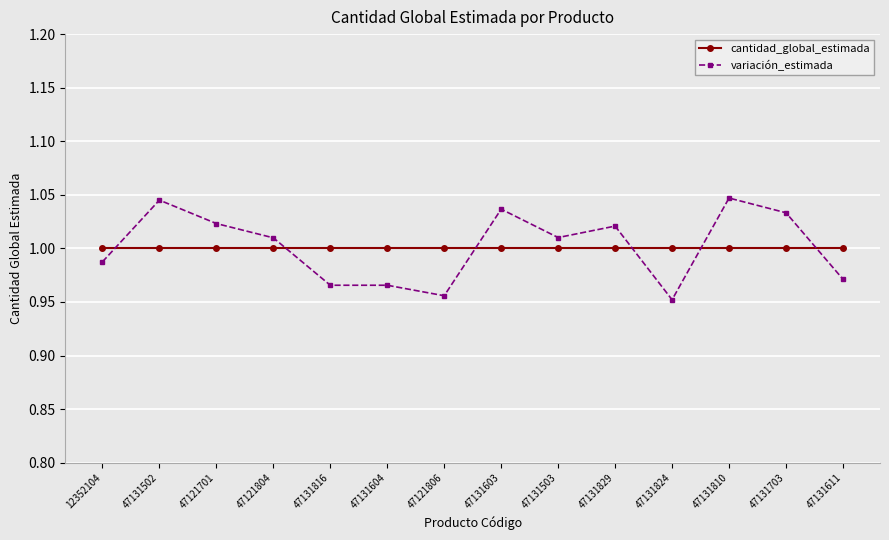

Where is variación_estimada nearest to the value 0?

47131824